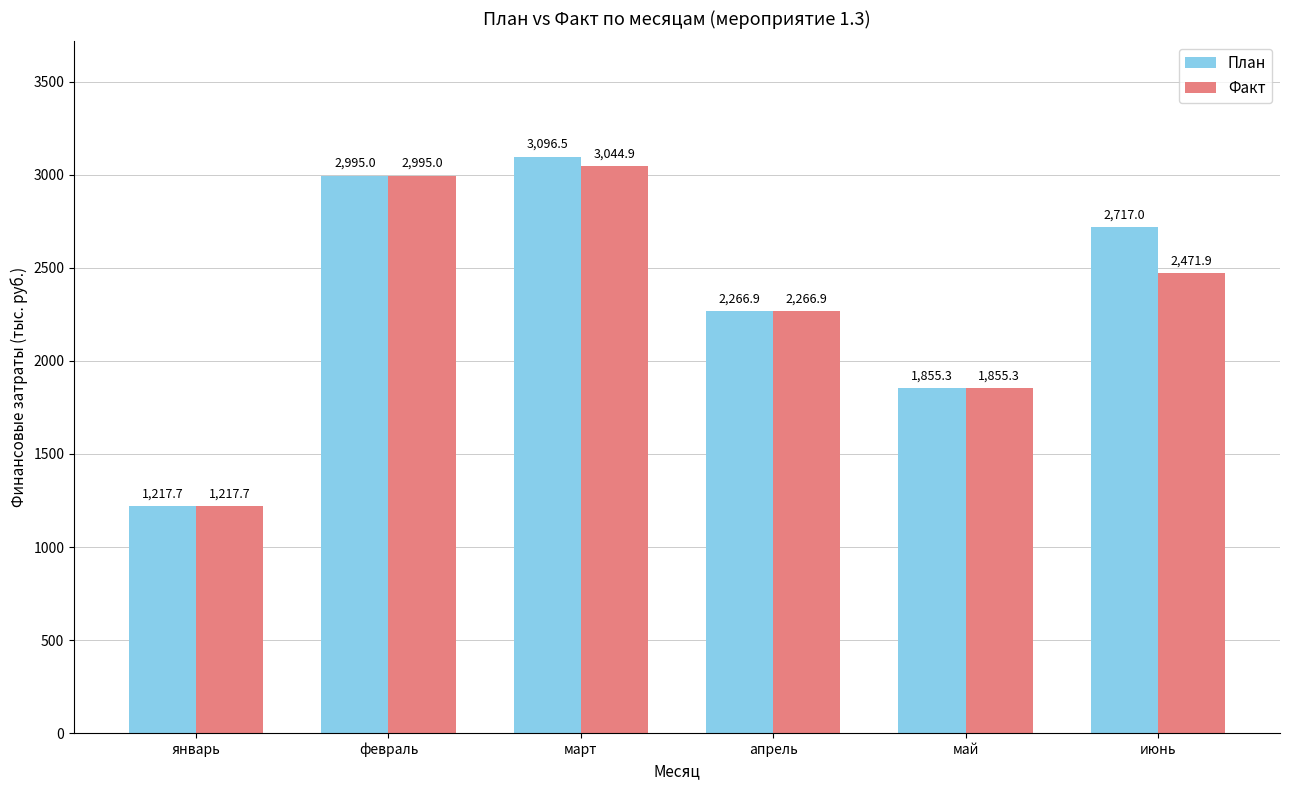

Does the chart contain any negative values?

No